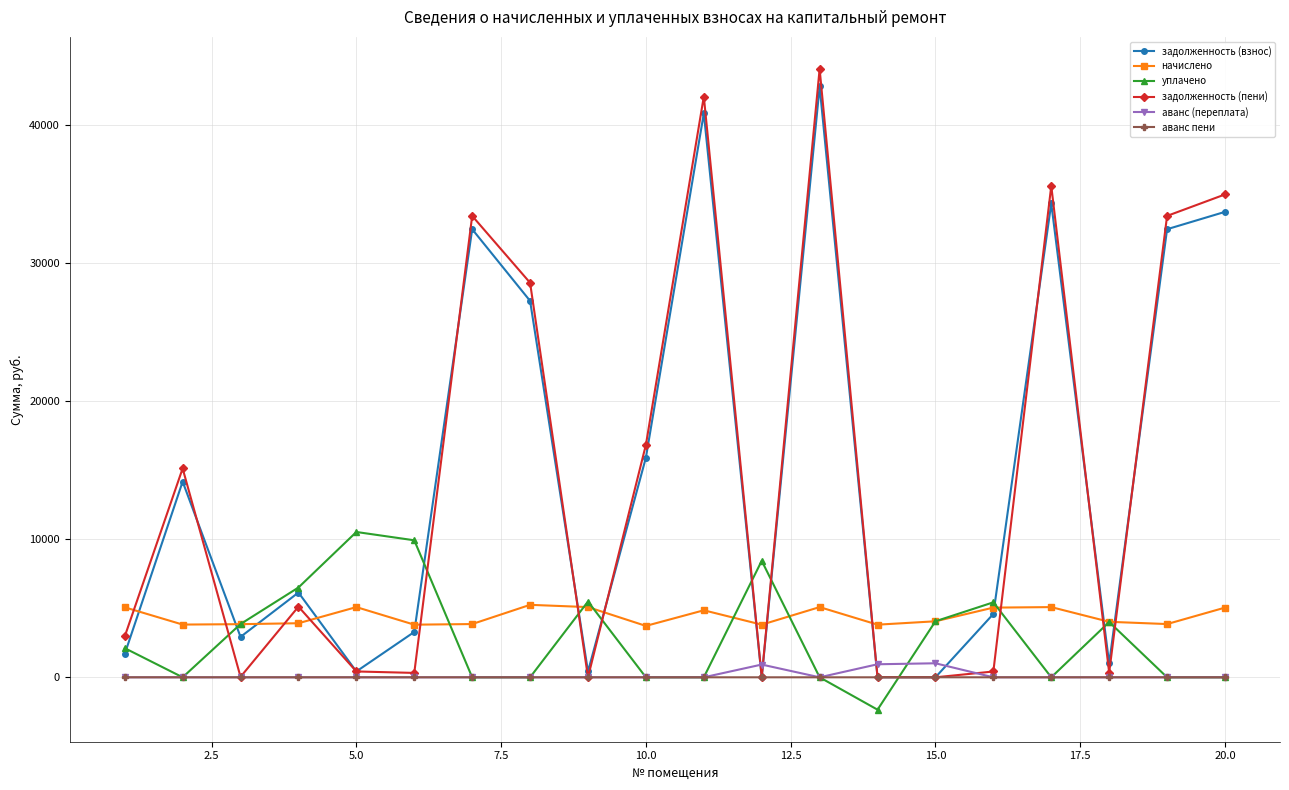

Which series has the largest range (max minus min)?

задолженность (пени)